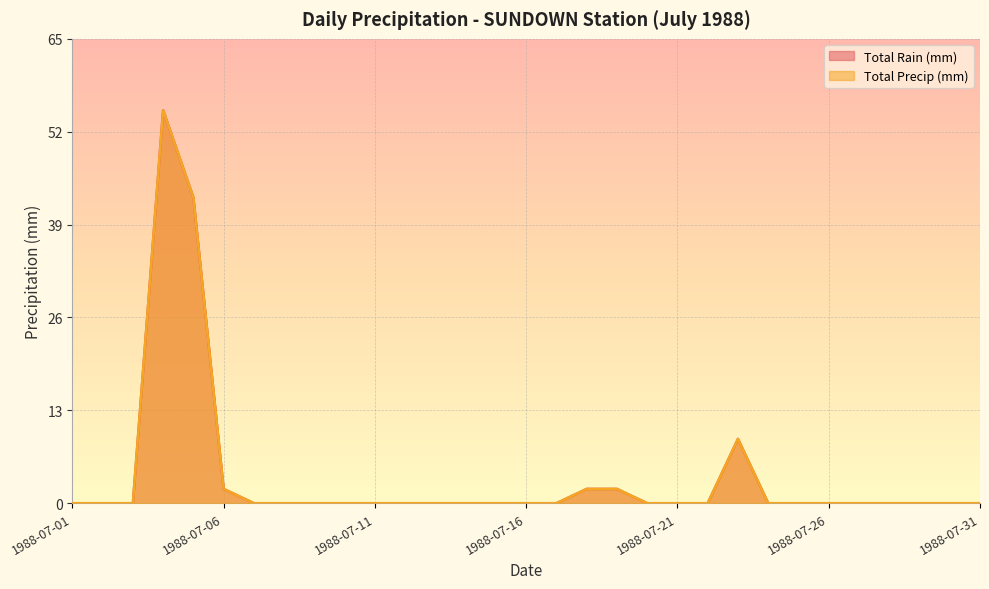

What are all the series names shown in the legend?

Total Rain (mm), Total Precip (mm)